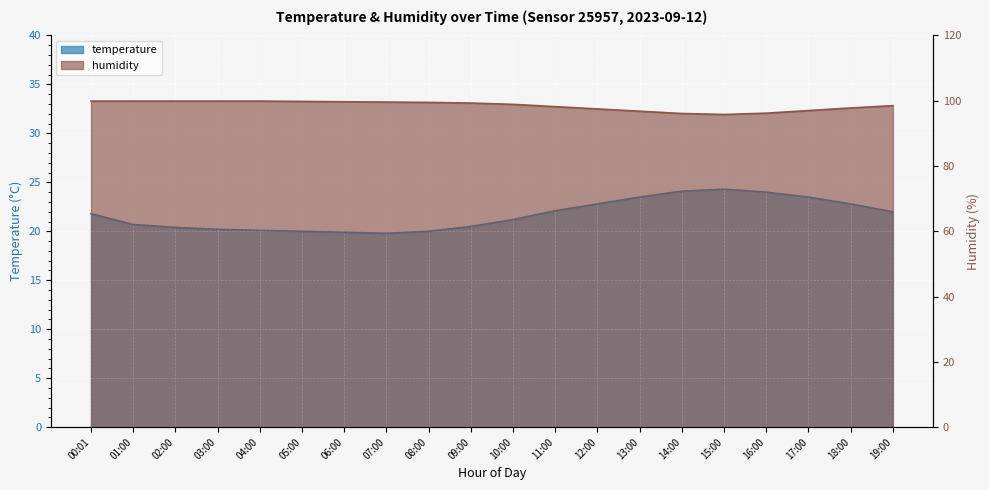

How many lines are shown in the chart?

2